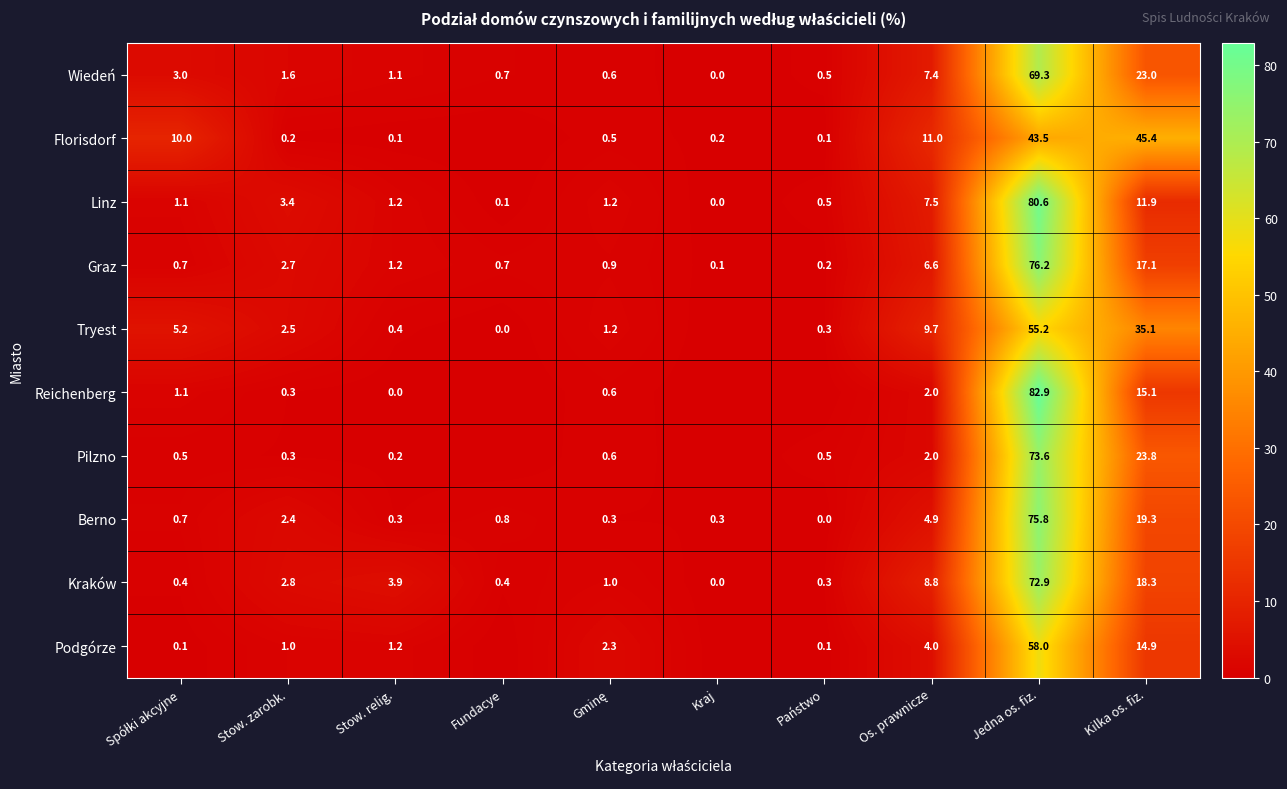

What is the total value across all series at Stow. relig.?

9.6